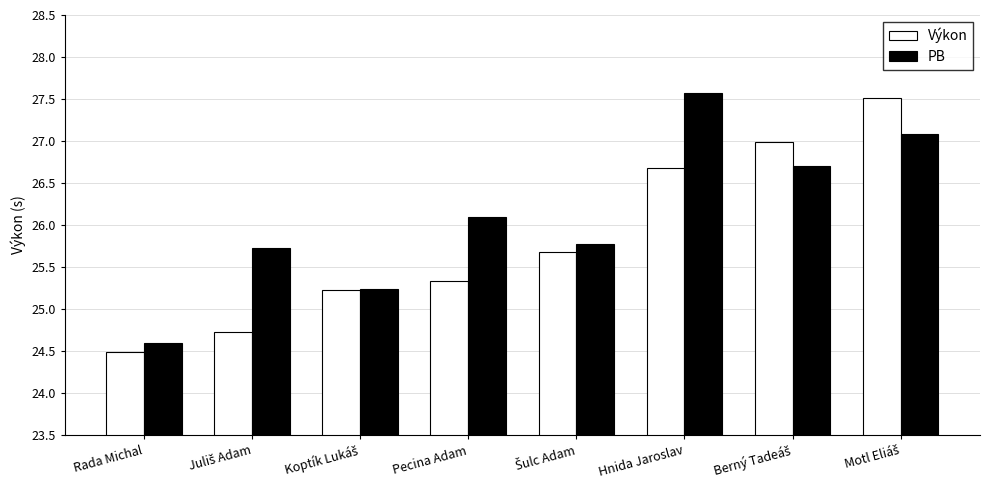

How many series are shown in this chart?

2